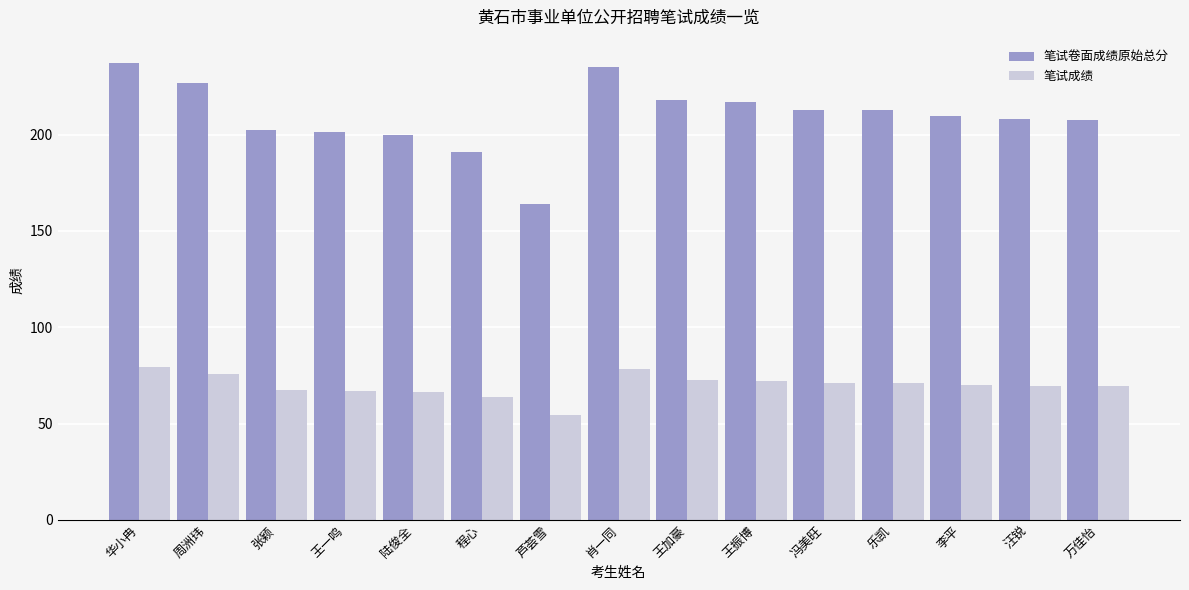

The 笔试成绩 series shows 66.6 at 陆俊全. True or false?

True